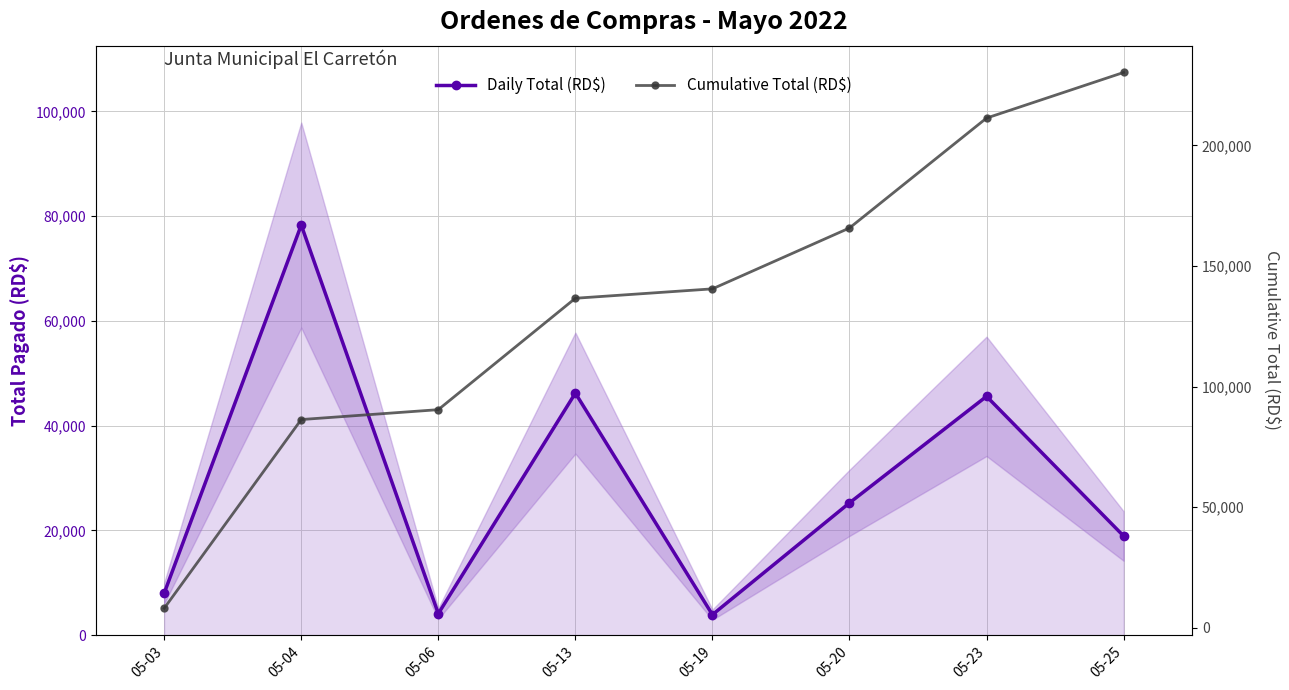

What is the value of the Cumulative Total (RD$) point at the 6th from the left?

165771.2